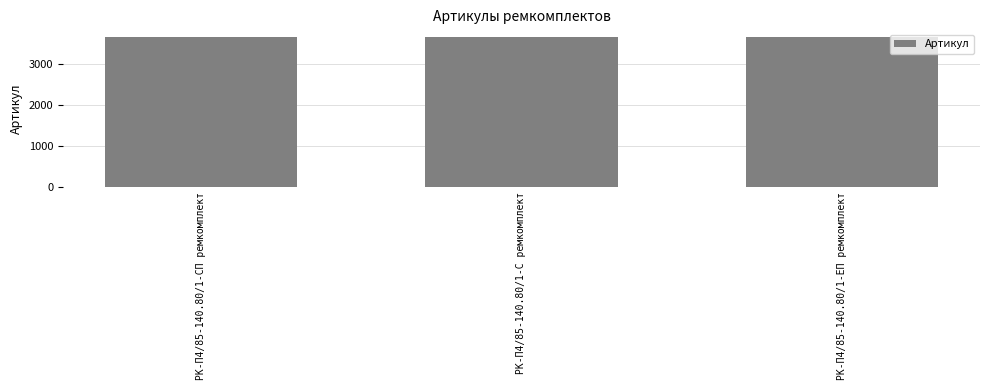

What position from the left is РК-П4/85-140.80/1-СП ремкомплект?

1